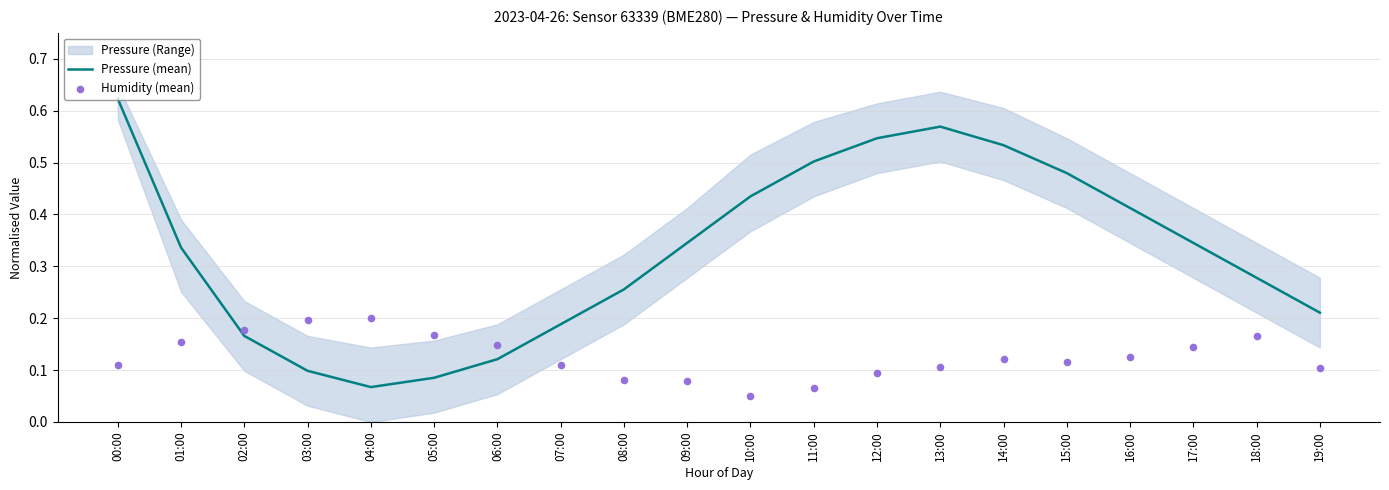

Is it true that Pressure (mean) equals 0.5 at 11:00?

True